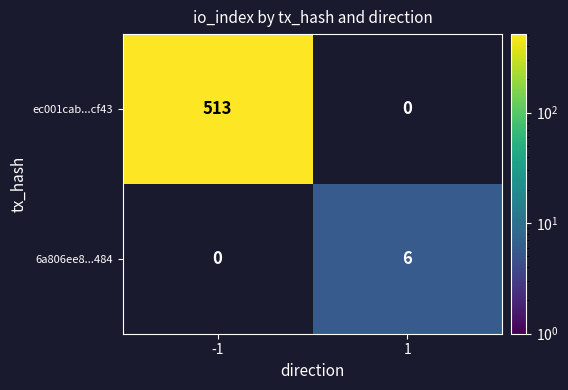

Count the number of data series in this chart.

2